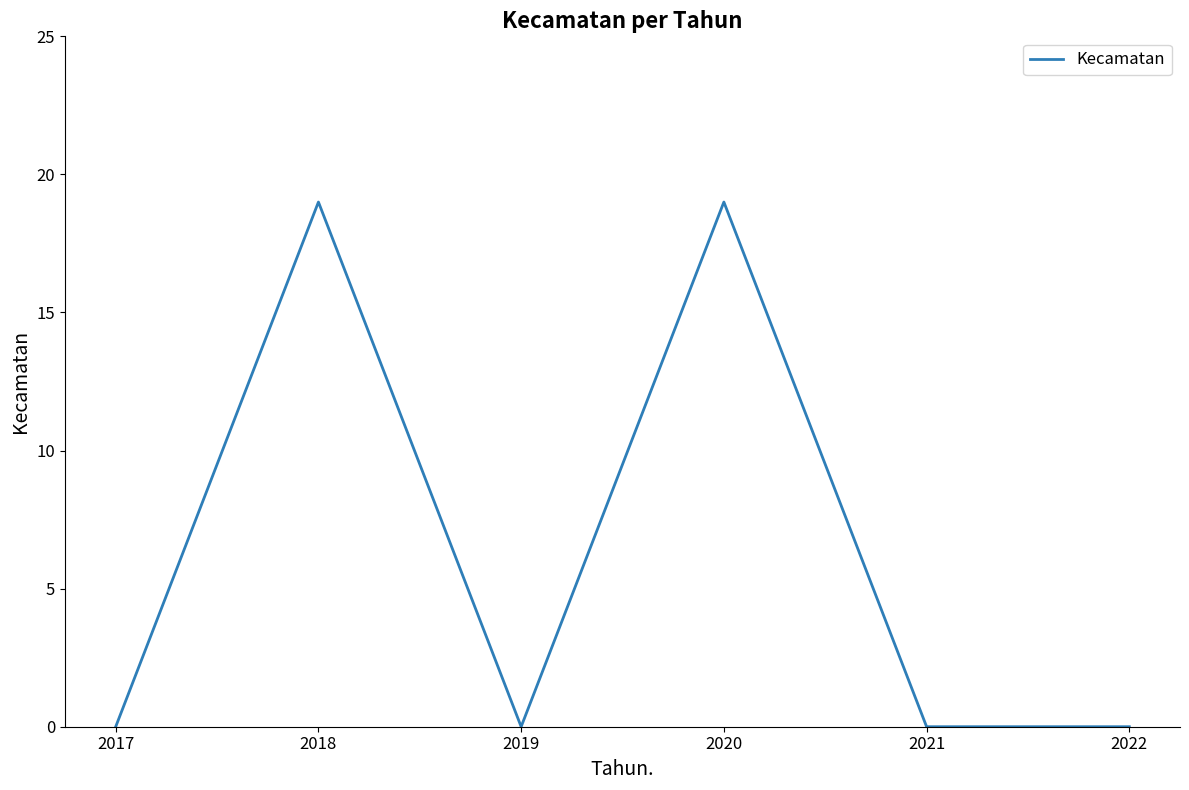

Which has a higher value, 2019 or 2018?

2018